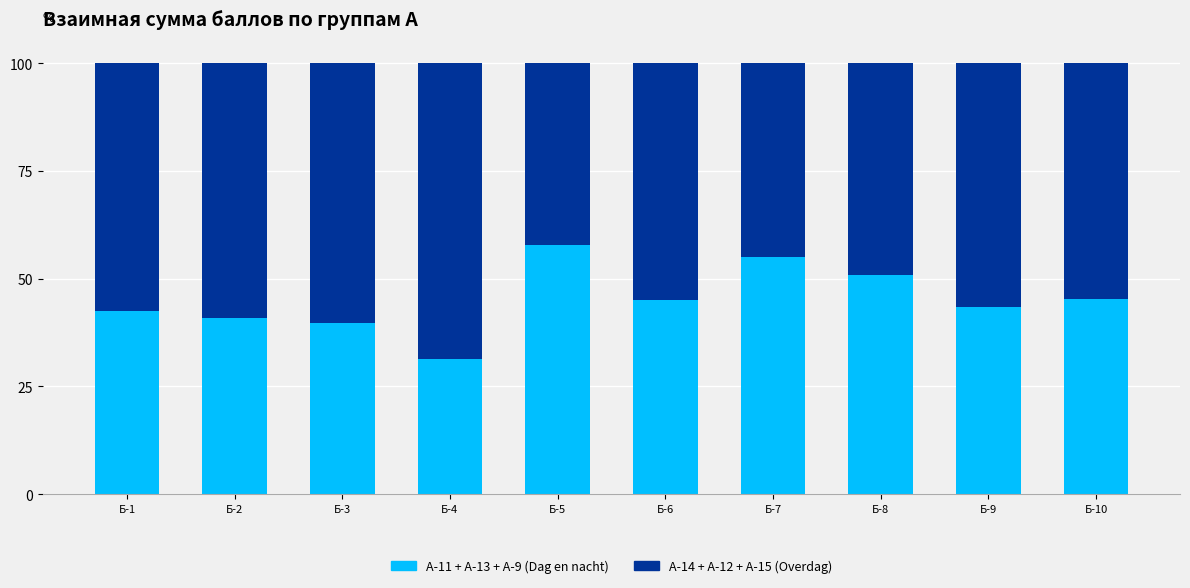

What is the total value across all series at Б-9?

100.0